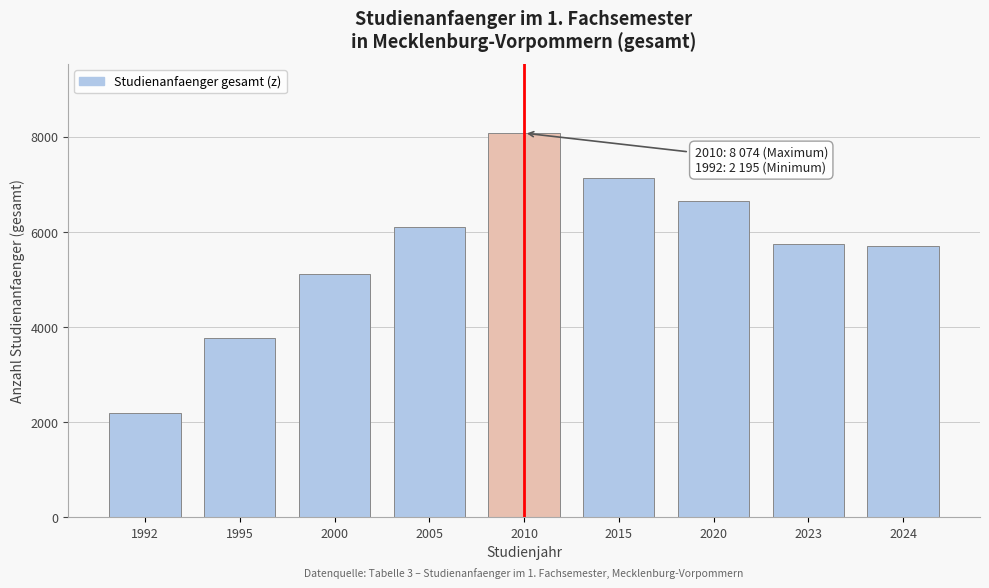

Reading right to left, extract all data points from this chart.

2024=5693	2023=5742	2020=6641	2015=7137	2010=8074	2005=6092	2000=5112	1995=3759	1992=2195